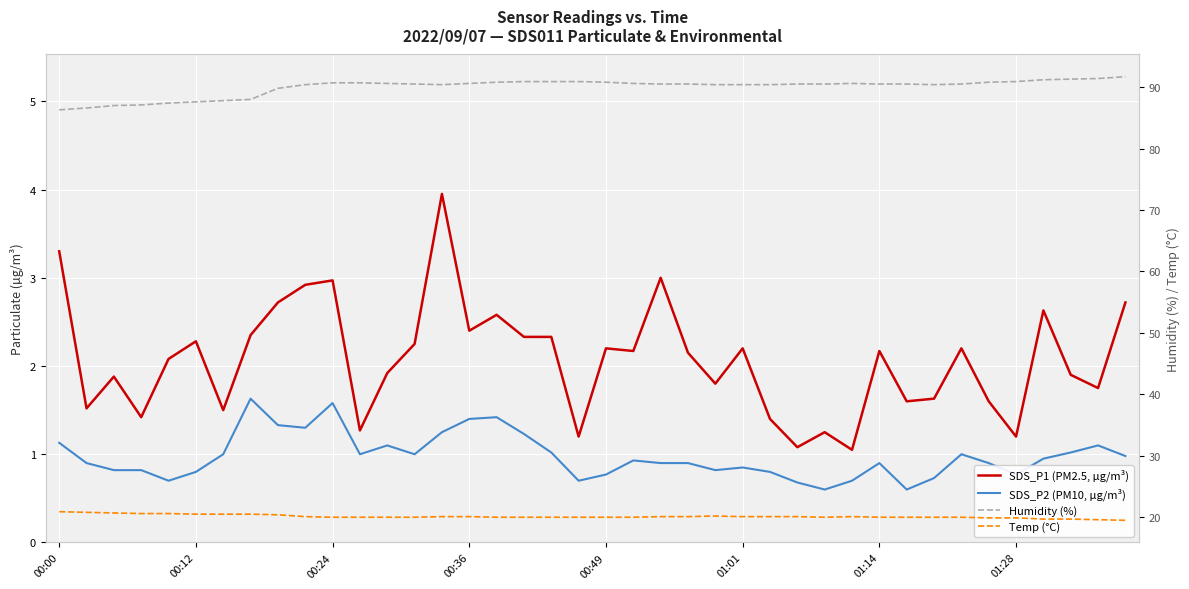

At which label does Temp (°C) first exceed 20?

00:00